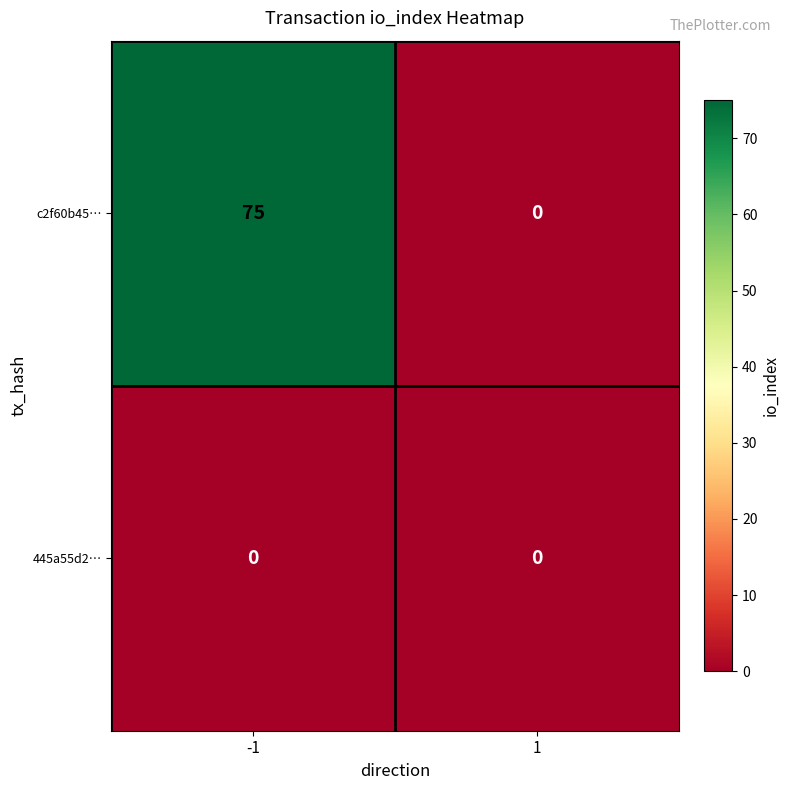

Reading right to left, extract all data points from this chart.

c2f60b45…: 0	75
445a55d2…: 0	0